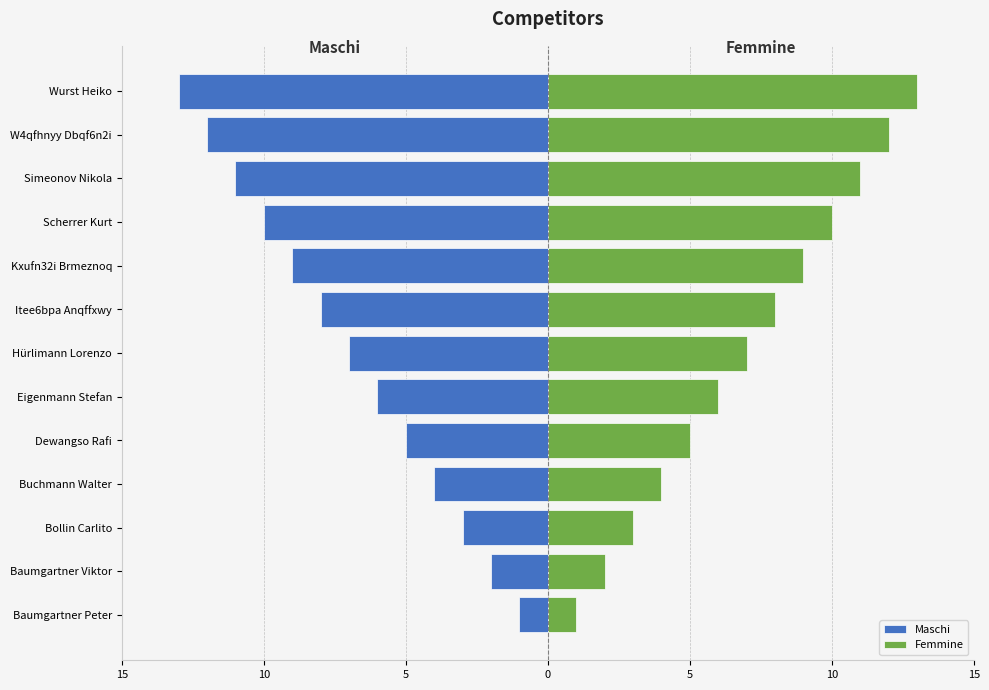

How many series are shown in this chart?

2